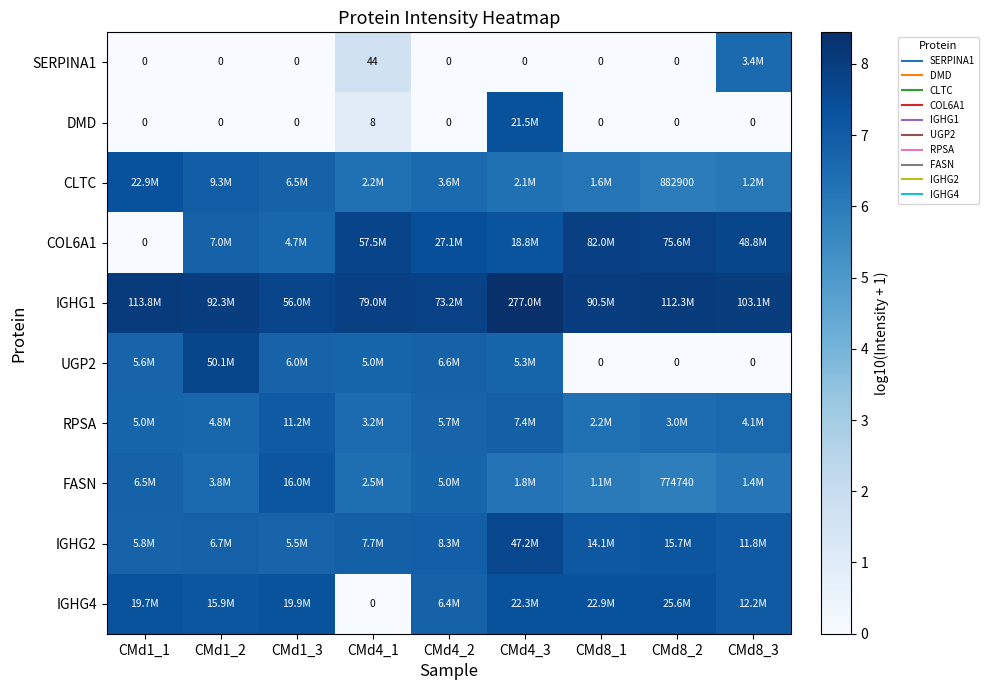

Which series has the largest total across all categories?

IGHG1